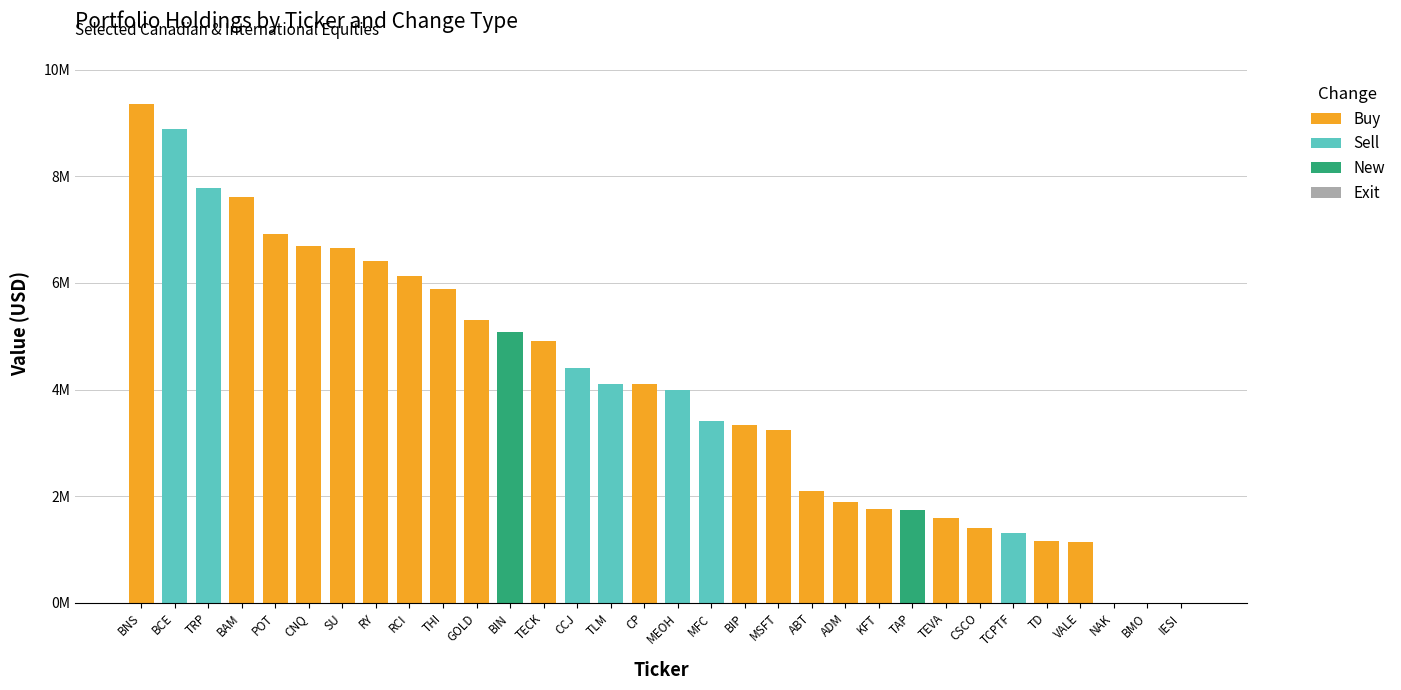

Are the bars horizontal?

No